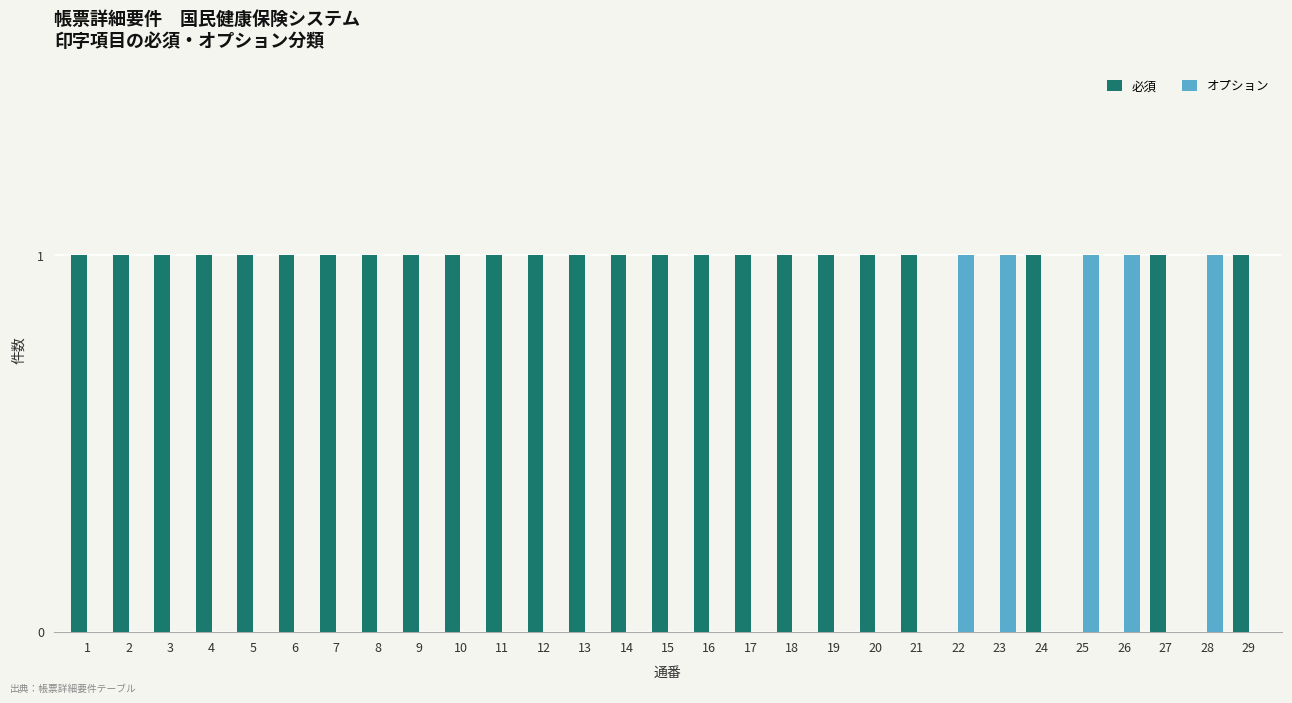

Reading left to right, transcribe all the data shown in this chart.

必須: 1	1	1	1	1	1	1	1	1	1	1	1	1	1	1	1	1	1	1	1	1	0	0	1	0	0	1	0	1
オプション: 0	0	0	0	0	0	0	0	0	0	0	0	0	0	0	0	0	0	0	0	0	1	1	0	1	1	0	1	0